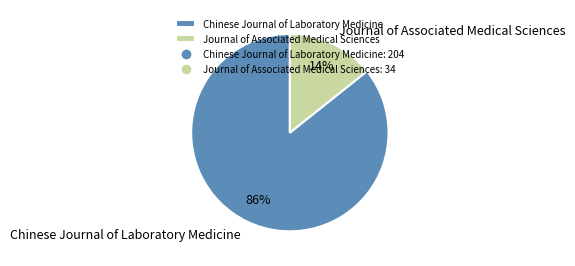

Is there any slice that represents more than half of the pie?

Yes